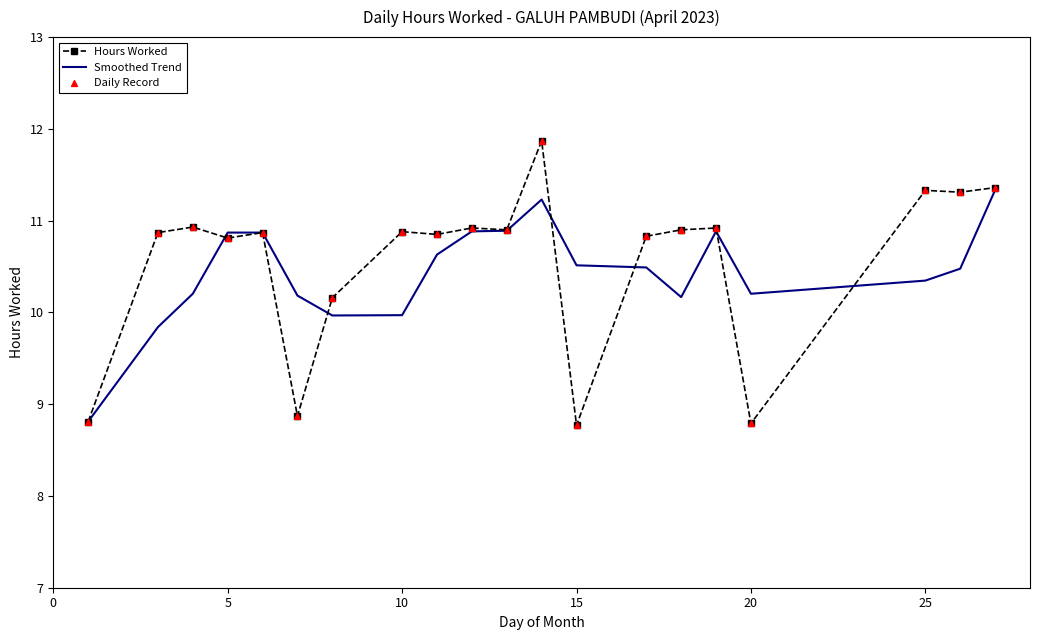

Which series has the largest range (max minus min)?

Hours Worked